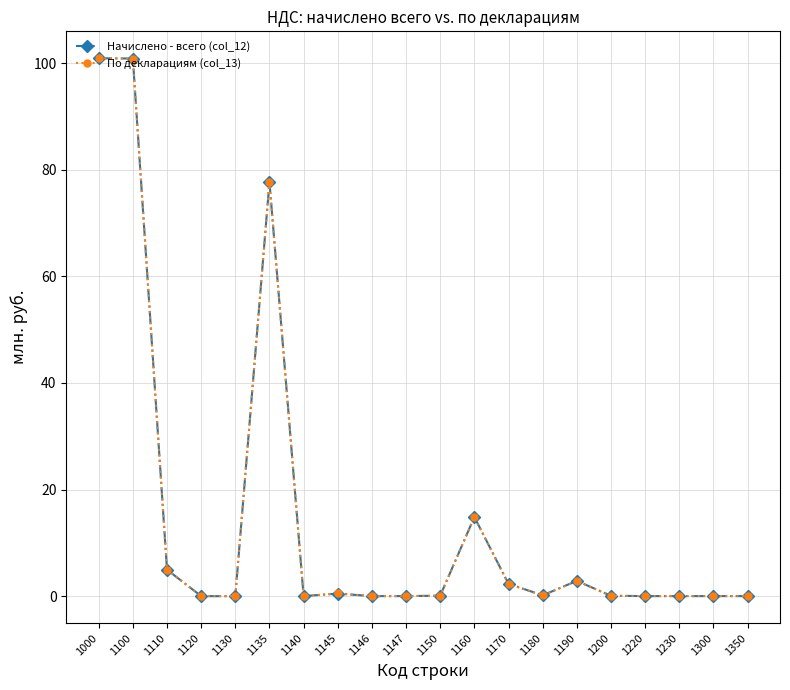

Where is По декларациям (col_13) nearest to the value 50?

1135